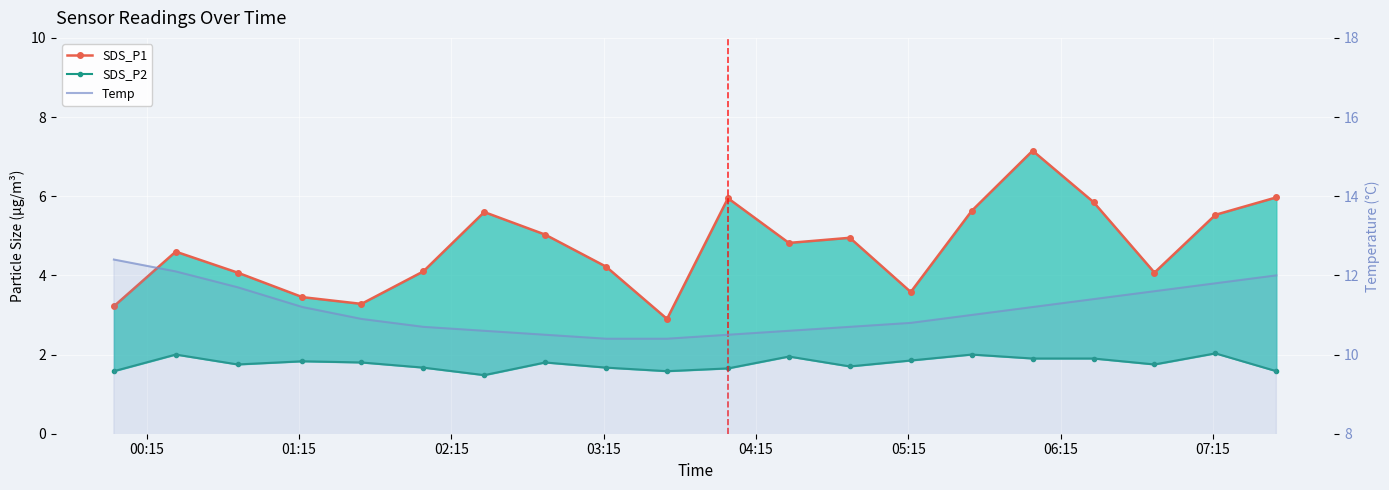

The value of SDS_P2 at 00:15 is 0.7. True or false?

False